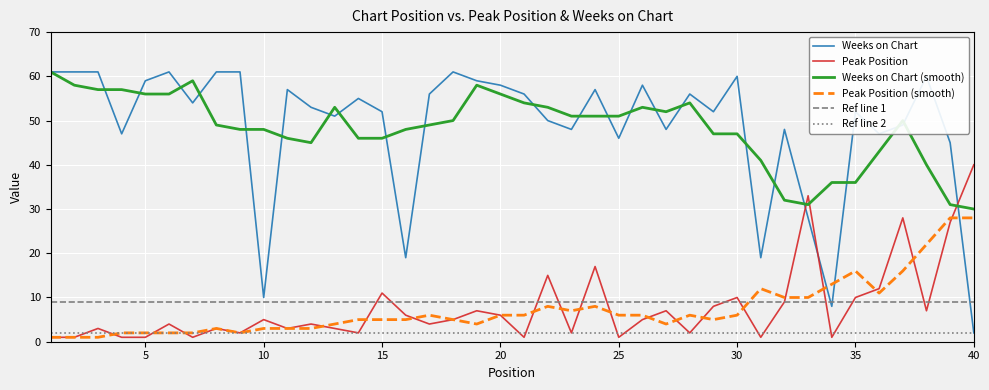

At which category does Weeks on Chart reach its first local valley?

4